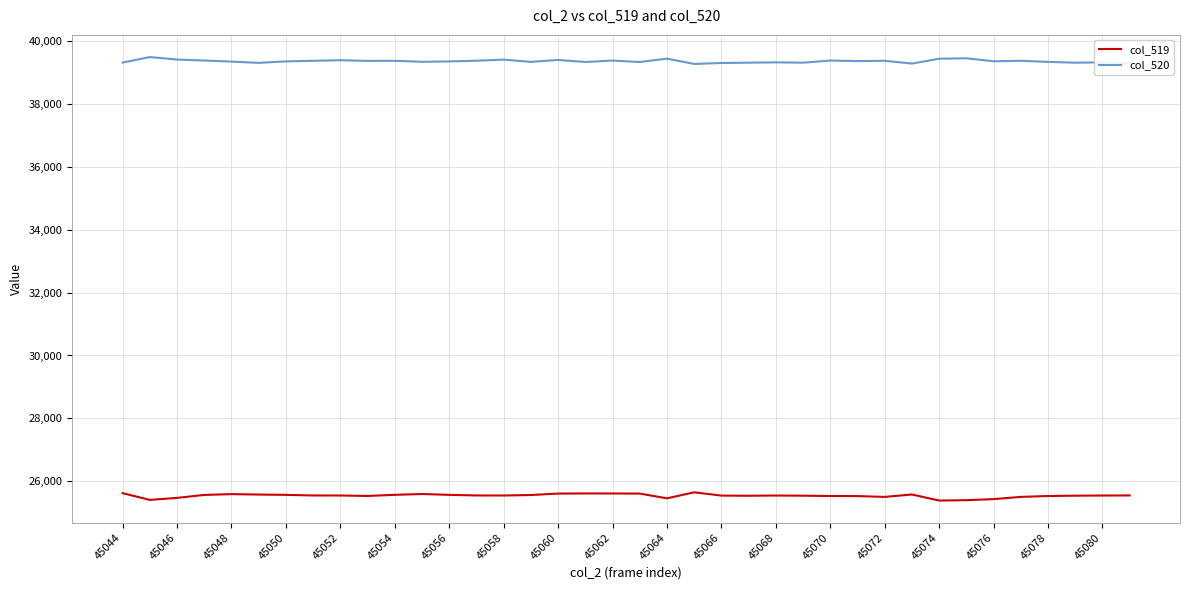

True or false: col_520 and col_519 intersect in this chart.

False